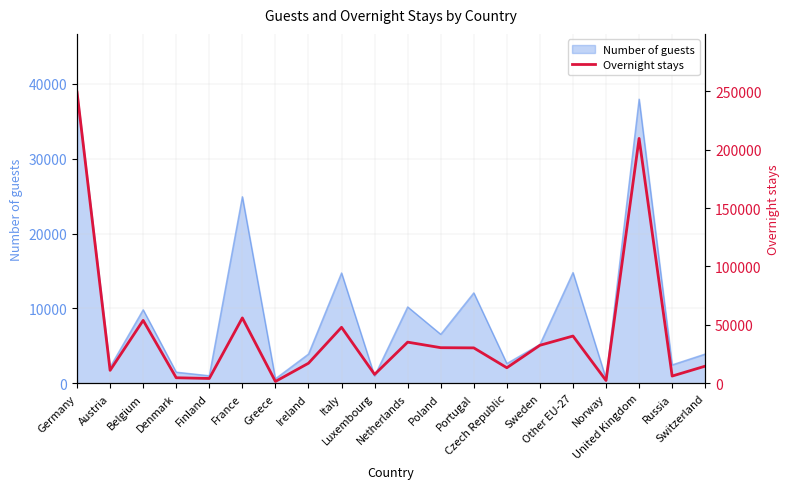

What is the highest value of the Number of guests series?

38877